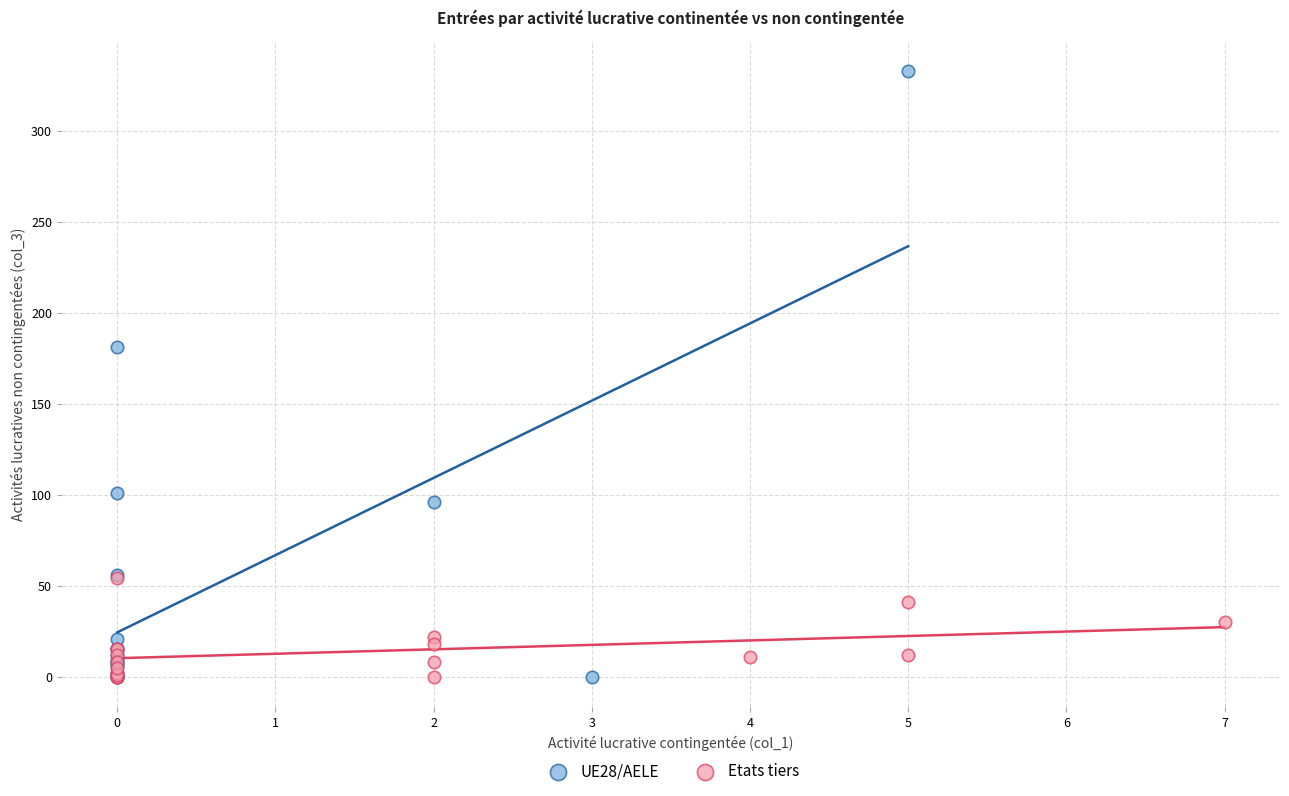

Which series reaches the maximum Y coordinate?

UE28/AELE